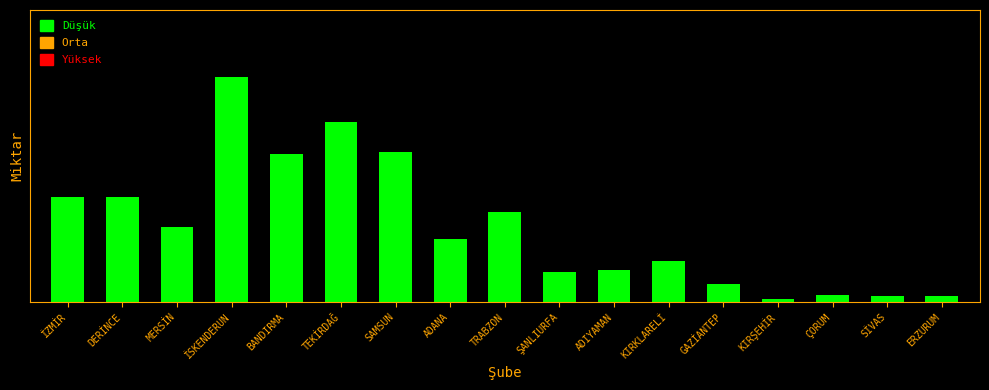

Reading left to right, transcribe all the data shown in this chart.

35201	35000	25000	75000	49597	60000	50000	21000	30000	10000	10710	13653	6081	948	2382	2000	2000